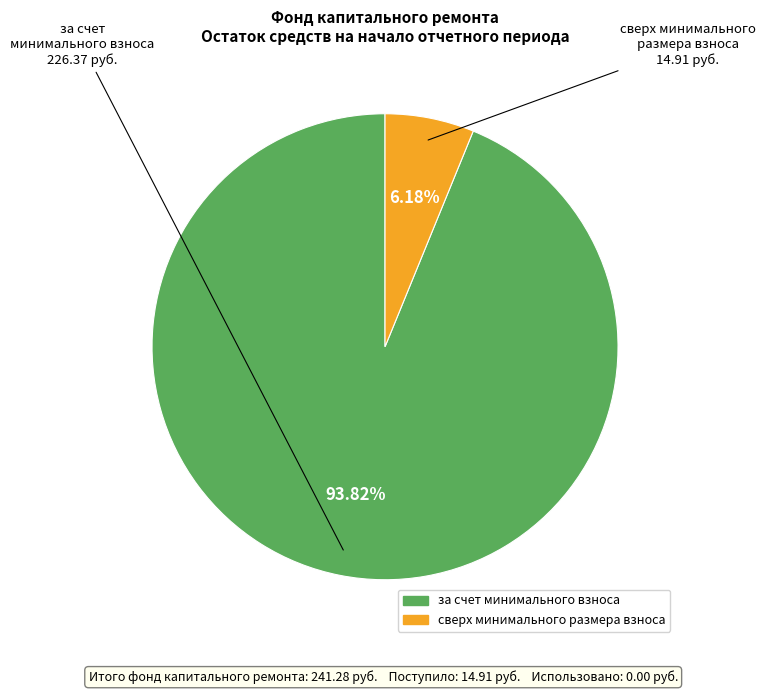

Which has a higher value, за счет минимального взноса or сверх минимального размера взноса?

за счет минимального взноса